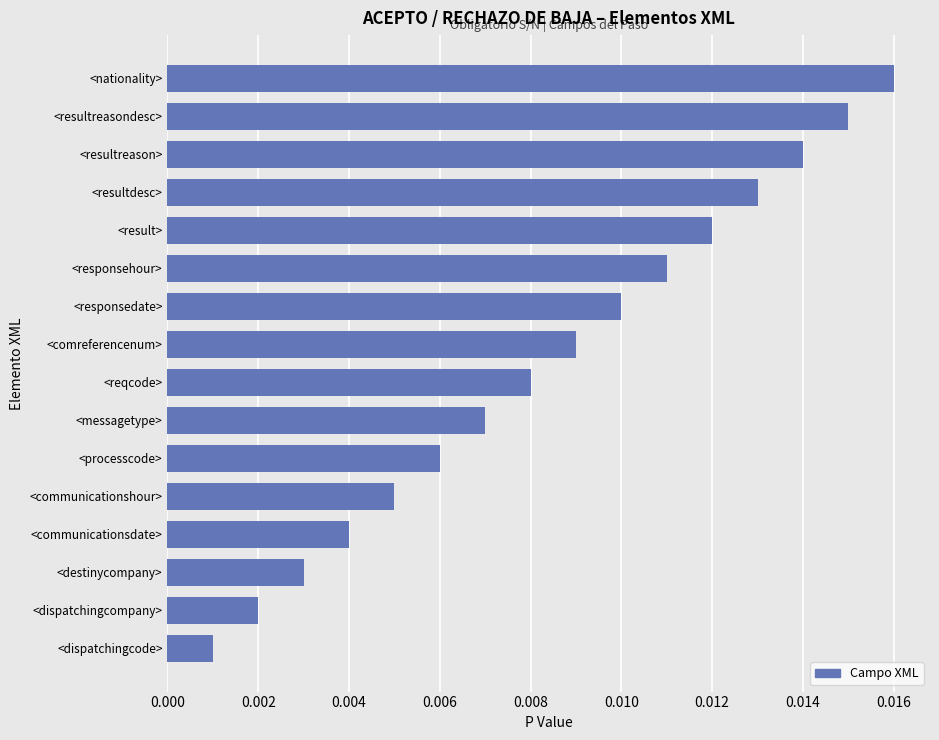

Rank the categories by value from lowest to highest.

<dispatchingcode>, <dispatchingcompany>, <destinycompany>, <communicationsdate>, <communicationshour>, <processcode>, <messagetype>, <reqcode>, <comreferencenum>, <responsedate>, <responsehour>, <result>, <resultdesc>, <resultreason>, <resultreasondesc>, <nationality>